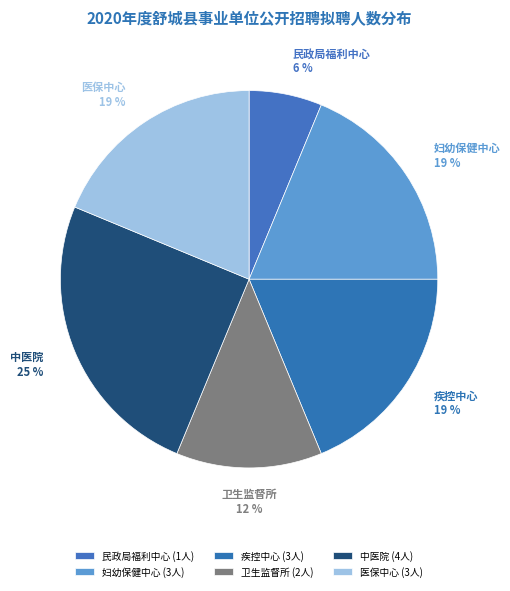

To the nearest percent, what percentage of the pie is 中医院?

25%